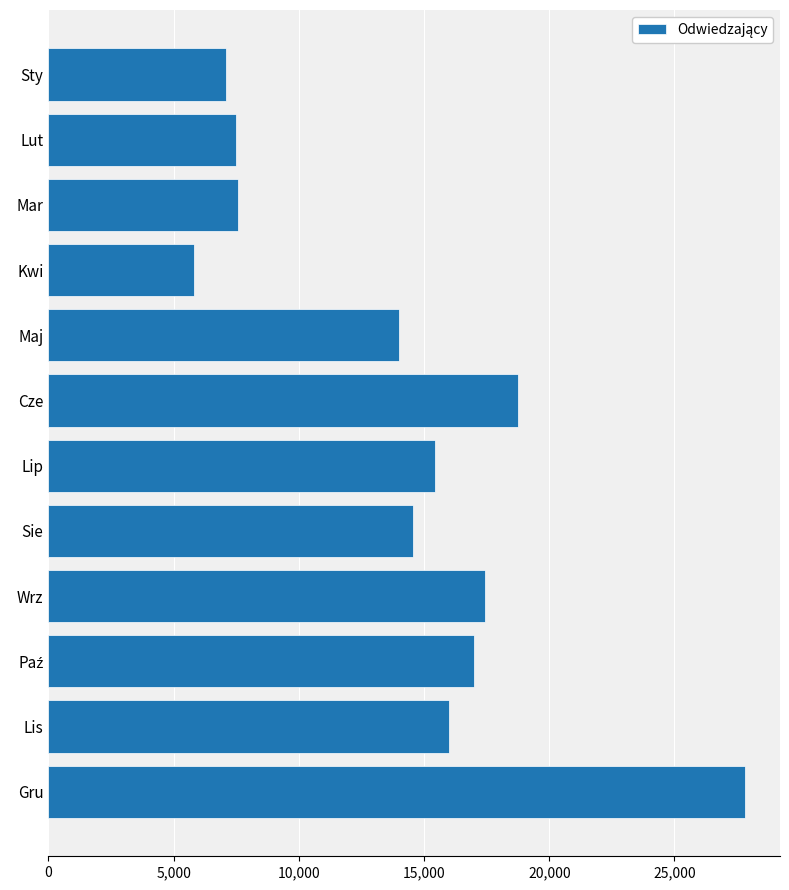

The chart shows a value of 26398 at Lip. True or false?

False